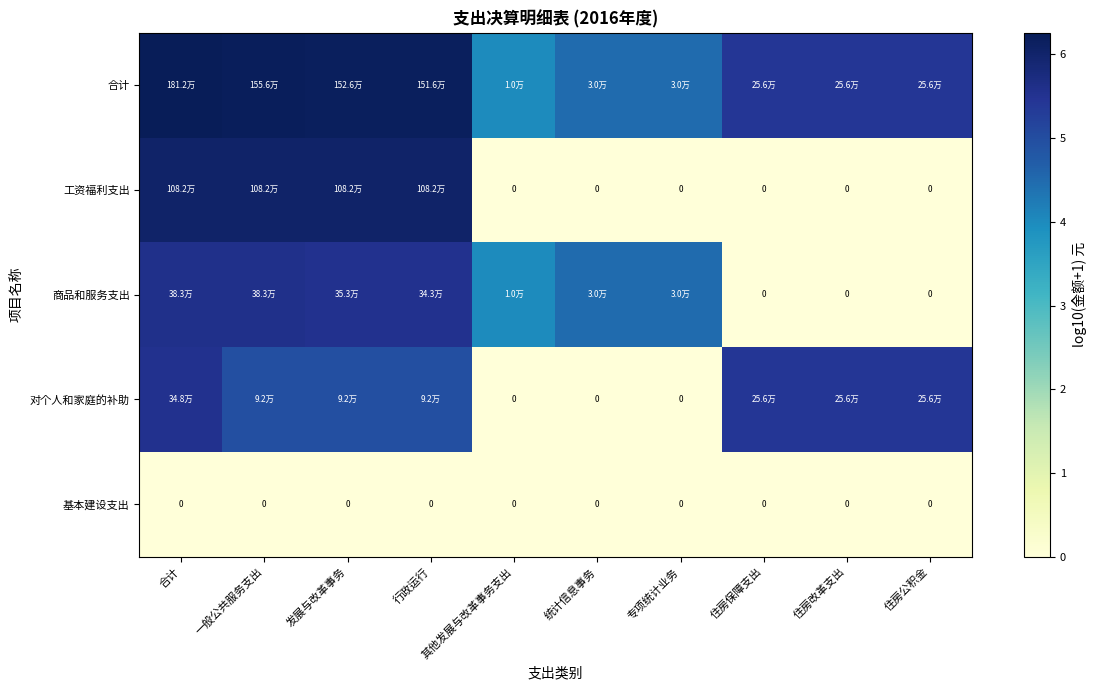

How many series are shown in this chart?

5